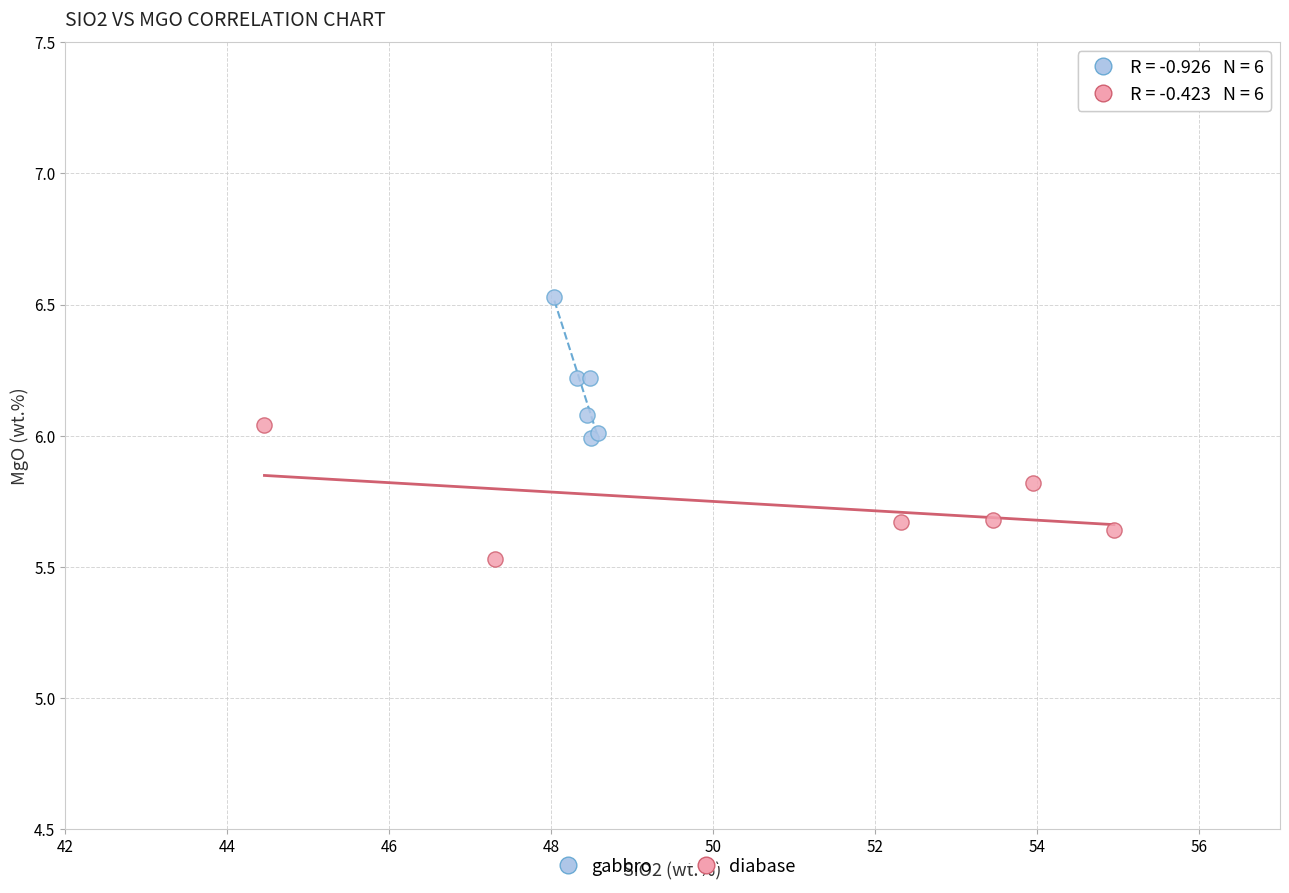

Which series reaches the minimum Y coordinate?

diabase